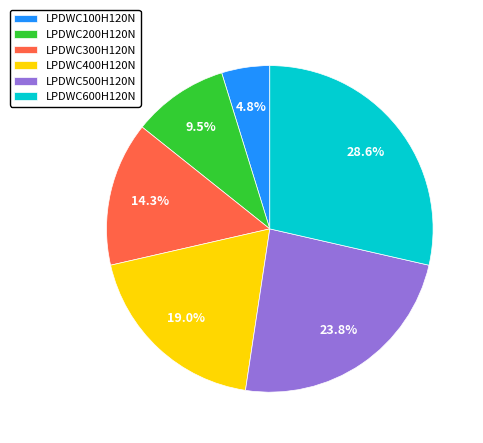

What percentage is the LPDWC100H120N slice, to the nearest percent?

5%